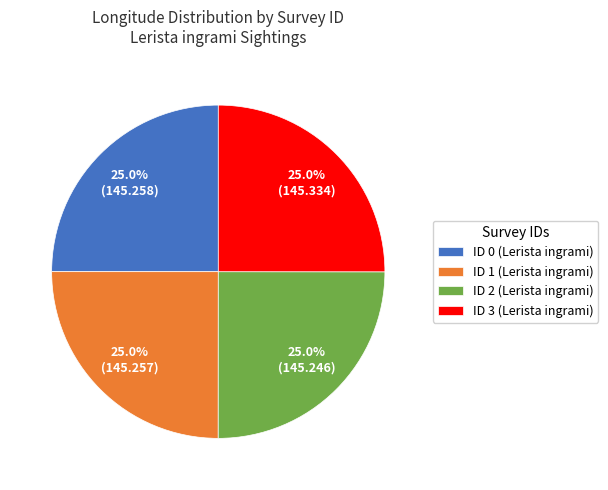

True or false: ID 2 (Lerista ingrami) accounts for 15% of the total.

False